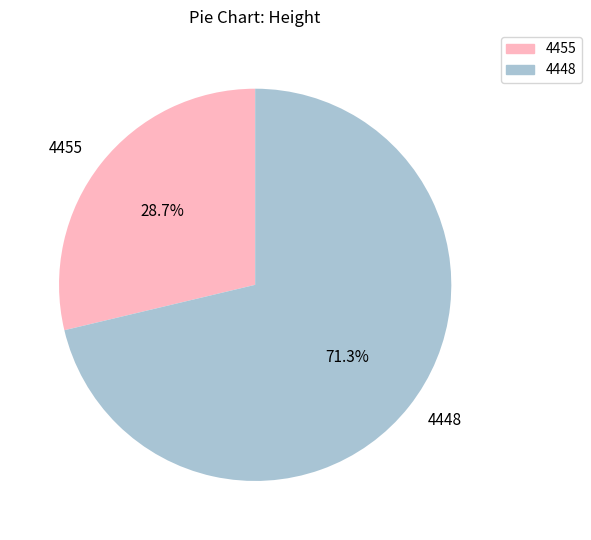

Is 4448 the majority of the pie?

Yes